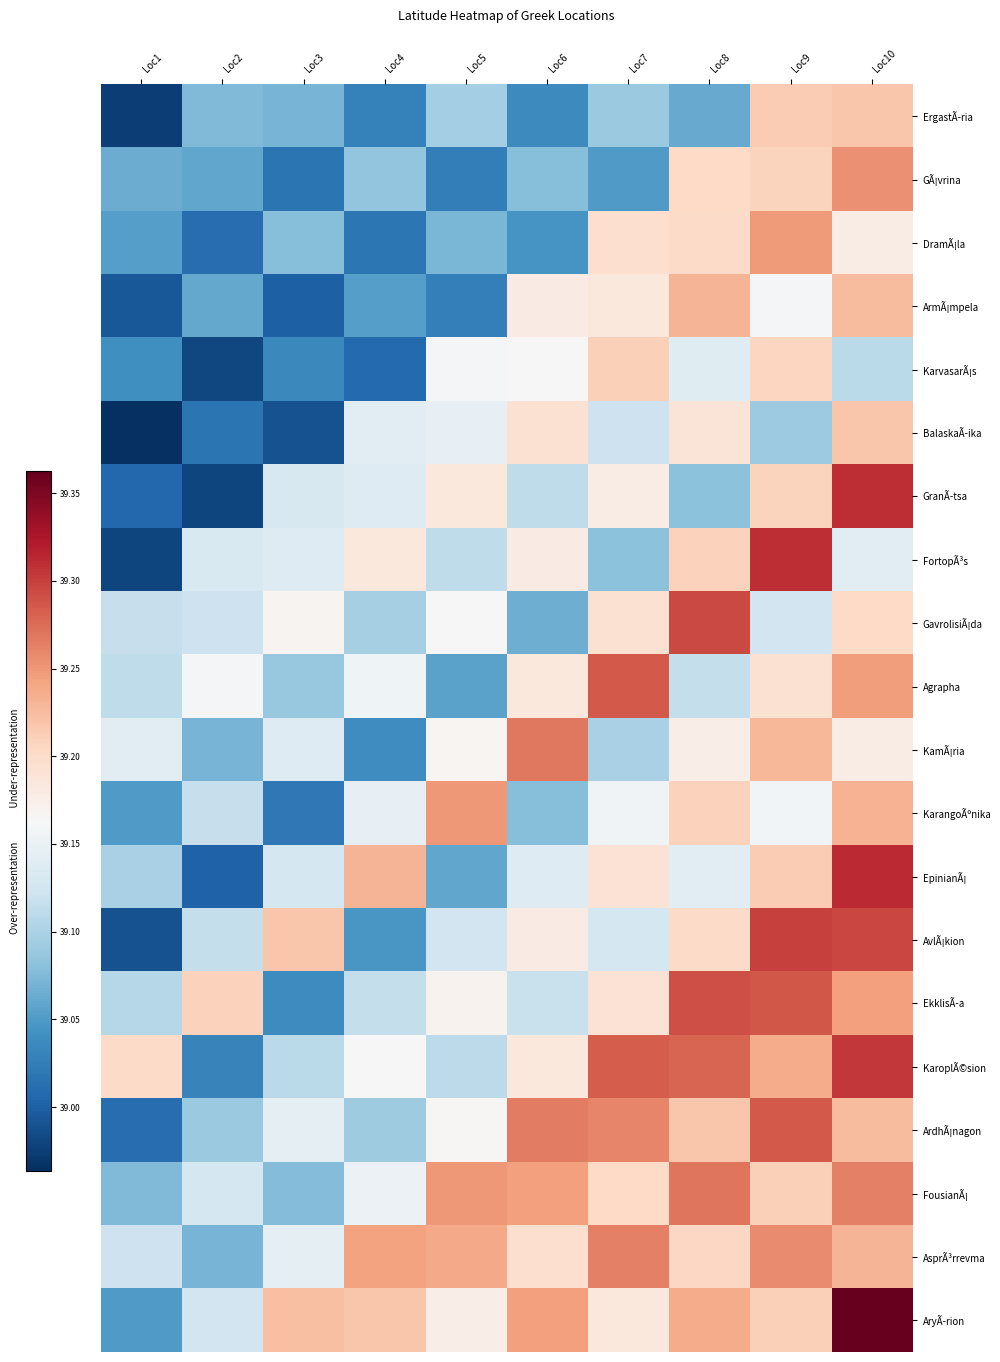

Reading right to left, list all the values displayed in this chart.

ErgastÃ­ria: Loc10=39.2	Loc9=39.2	Loc8=39.1	Loc7=39.1	Loc6=39.0	Loc5=39.1	Loc4=39.0	Loc3=39.1	Loc2=39.1	Loc1=39.0
GÃ¡vrina: Loc10=39.3	Loc9=39.2	Loc8=39.2	Loc7=39.1	Loc6=39.1	Loc5=39.0	Loc4=39.1	Loc3=39.0	Loc2=39.1	Loc1=39.1
DramÃ¡la: Loc10=39.2	Loc9=39.2	Loc8=39.2	Loc7=39.2	Loc6=39.0	Loc5=39.1	Loc4=39.0	Loc3=39.1	Loc2=39.0	Loc1=39.1
ArmÃ¡mpela: Loc10=39.2	Loc9=39.2	Loc8=39.2	Loc7=39.2	Loc6=39.2	Loc5=39.0	Loc4=39.1	Loc3=39.0	Loc2=39.1	Loc1=39.0
KarvasarÃ¡s: Loc10=39.1	Loc9=39.2	Loc8=39.1	Loc7=39.2	Loc6=39.2	Loc5=39.2	Loc4=39.0	Loc3=39.0	Loc2=39.0	Loc1=39.0
BalaskaÃ­ika: Loc10=39.2	Loc9=39.1	Loc8=39.2	Loc7=39.1	Loc6=39.2	Loc5=39.1	Loc4=39.1	Loc3=39.0	Loc2=39.0	Loc1=39.0
GranÃ­tsa: Loc10=39.3	Loc9=39.2	Loc8=39.1	Loc7=39.2	Loc6=39.1	Loc5=39.2	Loc4=39.1	Loc3=39.1	Loc2=39.0	Loc1=39.0
FortopÃ³s: Loc10=39.1	Loc9=39.3	Loc8=39.2	Loc7=39.1	Loc6=39.2	Loc5=39.1	Loc4=39.2	Loc3=39.1	Loc2=39.1	Loc1=39.0
GavrolisiÃ¡da: Loc10=39.2	Loc9=39.1	Loc8=39.3	Loc7=39.2	Loc6=39.1	Loc5=39.2	Loc4=39.1	Loc3=39.2	Loc2=39.1	Loc1=39.1
Agrapha: Loc10=39.2	Loc9=39.2	Loc8=39.1	Loc7=39.3	Loc6=39.2	Loc5=39.1	Loc4=39.2	Loc3=39.1	Loc2=39.2	Loc1=39.1
KamÃ¡ria: Loc10=39.2	Loc9=39.2	Loc8=39.2	Loc7=39.1	Loc6=39.3	Loc5=39.2	Loc4=39.0	Loc3=39.1	Loc2=39.1	Loc1=39.1
KarangoÃºnika: Loc10=39.2	Loc9=39.2	Loc8=39.2	Loc7=39.2	Loc6=39.1	Loc5=39.2	Loc4=39.1	Loc3=39.0	Loc2=39.1	Loc1=39.1
EpinianÃ¡: Loc10=39.3	Loc9=39.2	Loc8=39.1	Loc7=39.2	Loc6=39.1	Loc5=39.1	Loc4=39.2	Loc3=39.1	Loc2=39.0	Loc1=39.1
AvlÃ¡kion: Loc10=39.3	Loc9=39.3	Loc8=39.2	Loc7=39.1	Loc6=39.2	Loc5=39.1	Loc4=39.0	Loc3=39.2	Loc2=39.1	Loc1=39.0
EkklisÃ­a: Loc10=39.2	Loc9=39.3	Loc8=39.3	Loc7=39.2	Loc6=39.1	Loc5=39.2	Loc4=39.1	Loc3=39.0	Loc2=39.2	Loc1=39.1
KaroplÃ©sion: Loc10=39.3	Loc9=39.2	Loc8=39.3	Loc7=39.3	Loc6=39.2	Loc5=39.1	Loc4=39.2	Loc3=39.1	Loc2=39.0	Loc1=39.2
ArdhÃ¡nagon: Loc10=39.2	Loc9=39.3	Loc8=39.2	Loc7=39.3	Loc6=39.3	Loc5=39.2	Loc4=39.1	Loc3=39.1	Loc2=39.1	Loc1=39.0
FousianÃ¡: Loc10=39.3	Loc9=39.2	Loc8=39.3	Loc7=39.2	Loc6=39.2	Loc5=39.2	Loc4=39.2	Loc3=39.1	Loc2=39.1	Loc1=39.1
AsprÃ³rrevma: Loc10=39.2	Loc9=39.3	Loc8=39.2	Loc7=39.3	Loc6=39.2	Loc5=39.2	Loc4=39.2	Loc3=39.1	Loc2=39.1	Loc1=39.1
AryÃ­rion: Loc10=39.4	Loc9=39.2	Loc8=39.2	Loc7=39.2	Loc6=39.2	Loc5=39.2	Loc4=39.2	Loc3=39.2	Loc2=39.1	Loc1=39.1